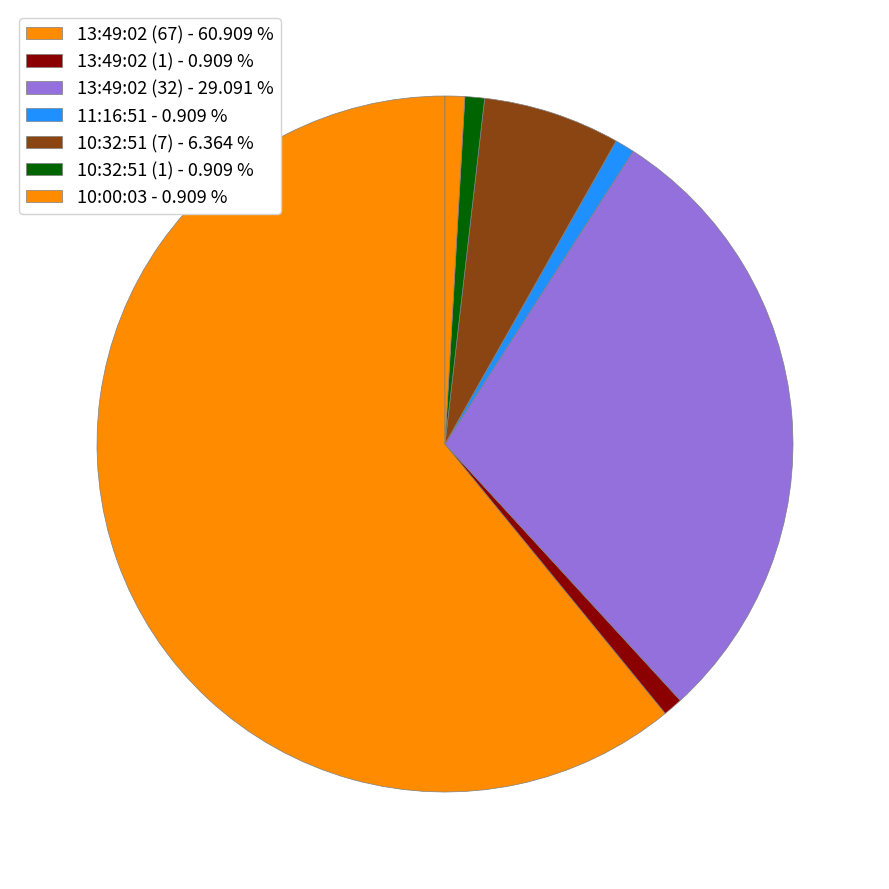

What is the change in value from 10:32:51 (7) to 10:32:51 (1)?

-6